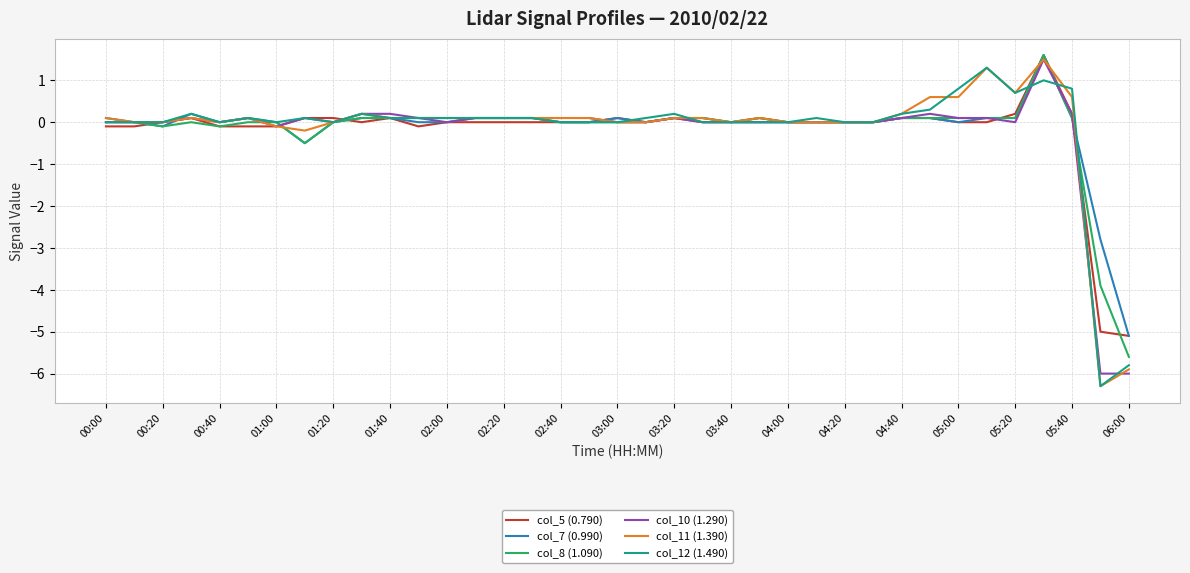

What is the maximum value for col_5 (0.790)?

1.6